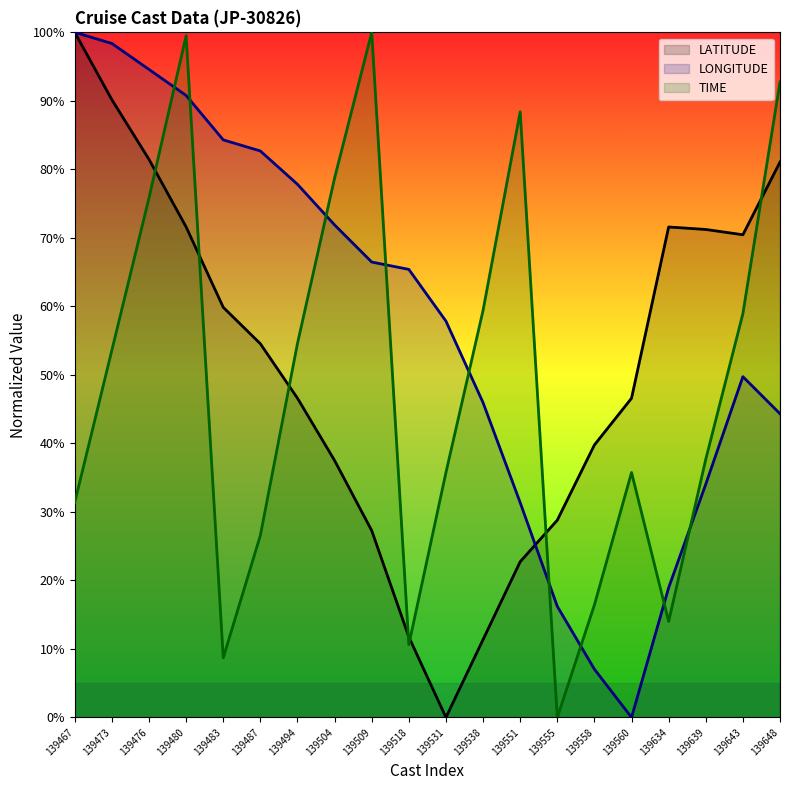

Reading left to right, list all the values displayed in this chart.

LATITUDE: 139467=100.0	139473=90.2	139476=81.5	139480=71.6	139483=59.9	139487=54.5	139494=46.6	139504=37.5	139509=27.3	139518=11.7	139531=0.0	139538=11.4	139551=22.7	139555=28.8	139558=39.8	139560=46.6	139634=71.6	139639=71.2	139643=70.5	139648=81.1
LONGITUDE: 139467=100.0	139473=98.4	139476=94.6	139480=90.8	139483=84.3	139487=82.7	139494=77.8	139504=71.9	139509=66.5	139518=65.4	139531=57.8	139538=45.9	139551=31.4	139555=16.2	139558=7.0	139560=0.0	139634=18.9	139639=34.0	139643=49.7	139648=44.3
TIME: 139467=31.4	139473=53.6	139476=75.8	139480=99.5	139483=8.7	139487=26.6	139494=54.6	139504=78.7	139509=100.0	139518=10.6	139531=35.7	139538=59.4	139551=88.4	139555=0.0	139558=16.4	139560=35.7	139634=14.0	139639=37.7	139643=58.9	139648=92.8